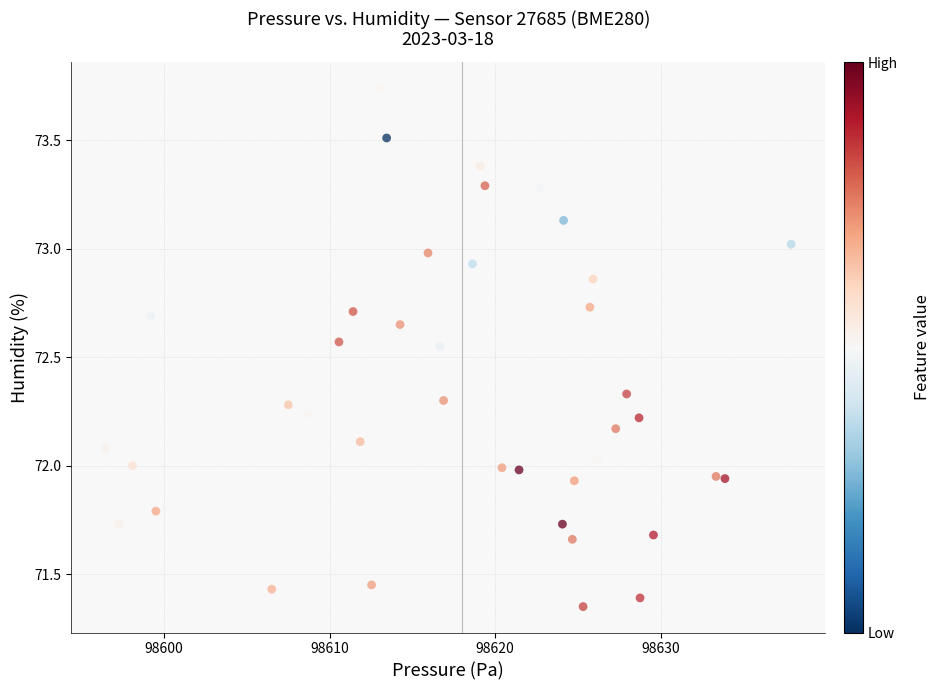

What is the range of X values (max minus min)?

41.4